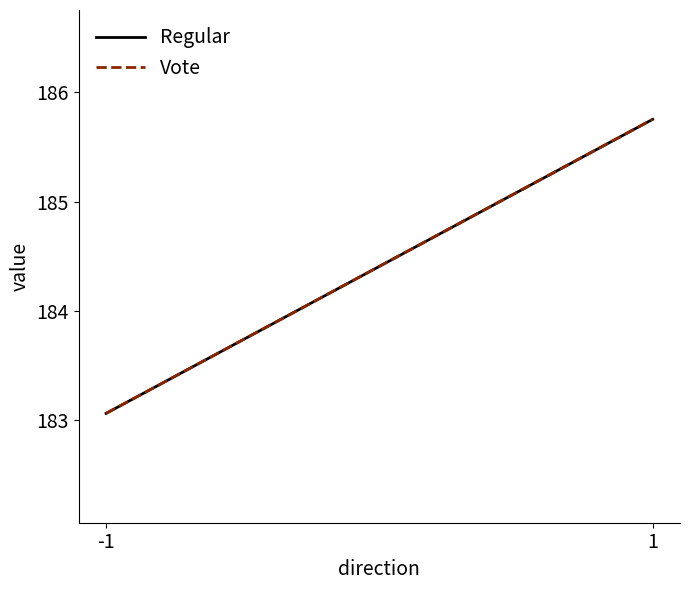

What is the smallest value displayed?

183.1